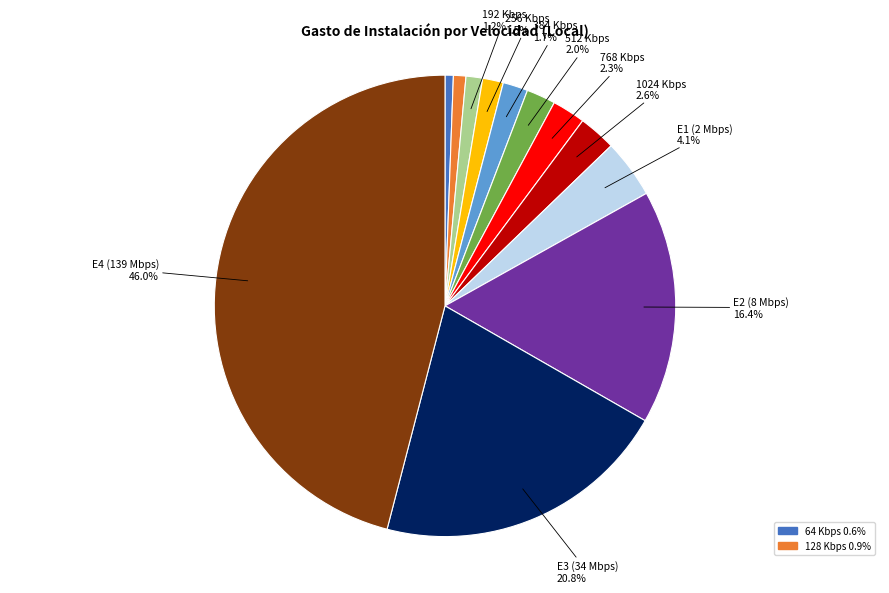

Is there a majority slice in this chart?

No